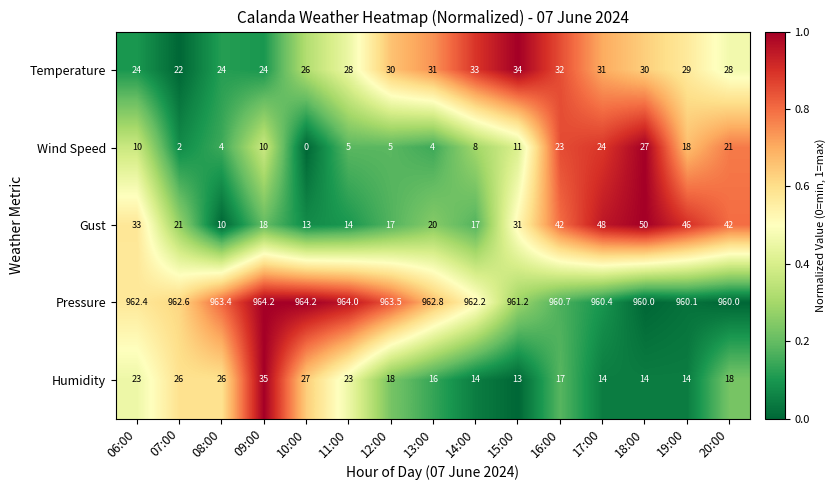

At how many categories does at least one series exceed 949?

15